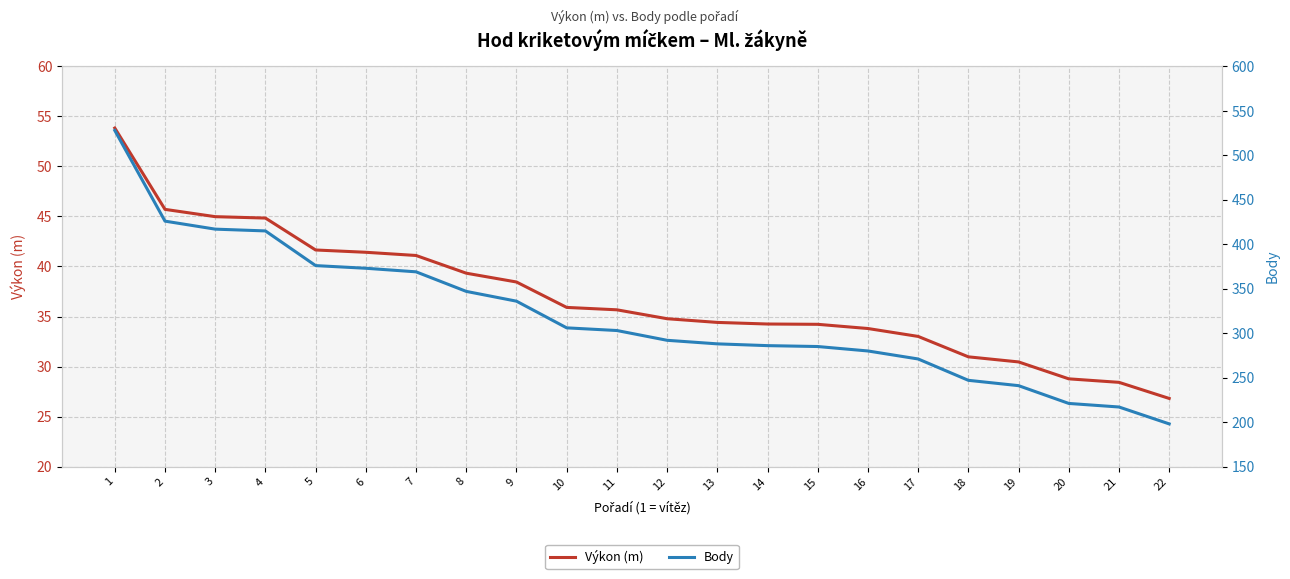

Count the number of data series in this chart.

2